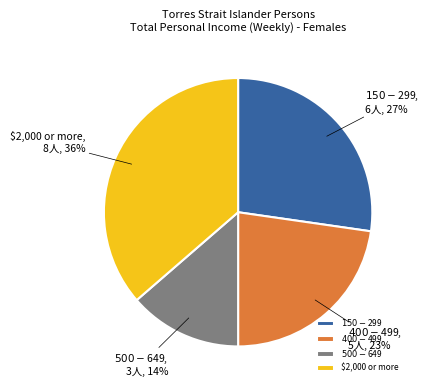

Which slice is the smallest?

$500-$649